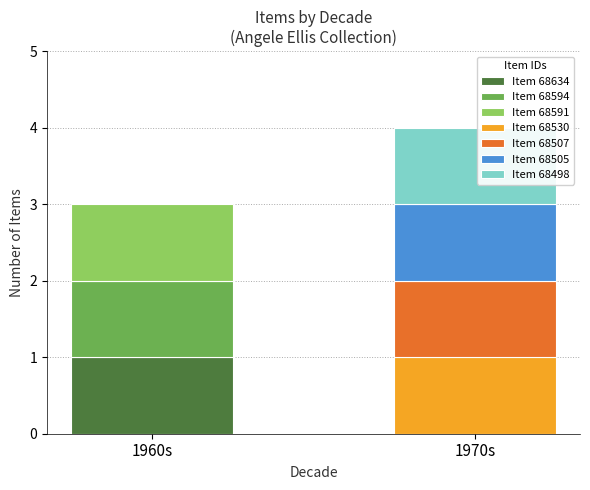

Which has a higher value, 68634 or 68530?

68634